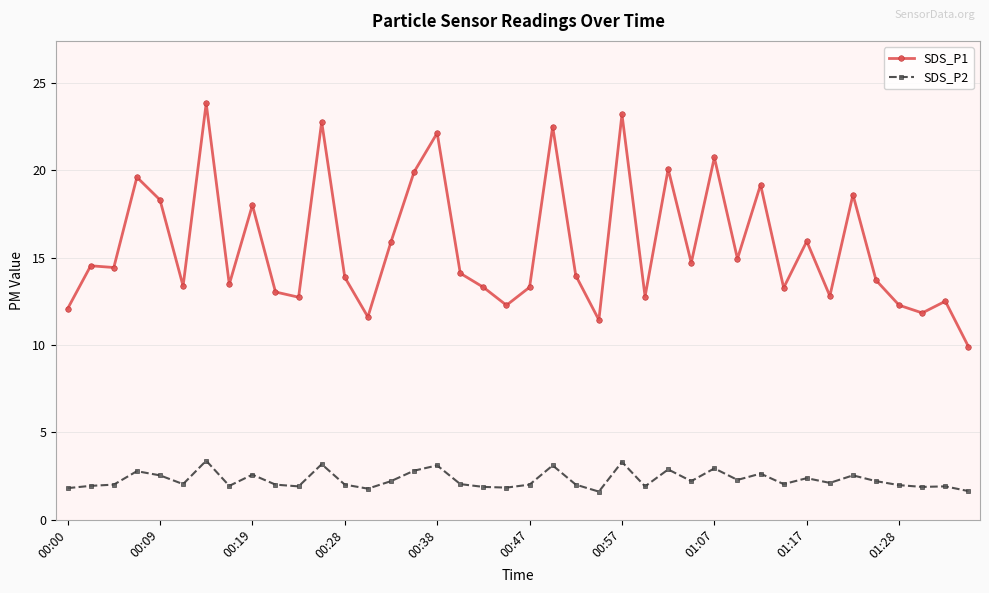

At how many categories does at least one series exceed 8?

40